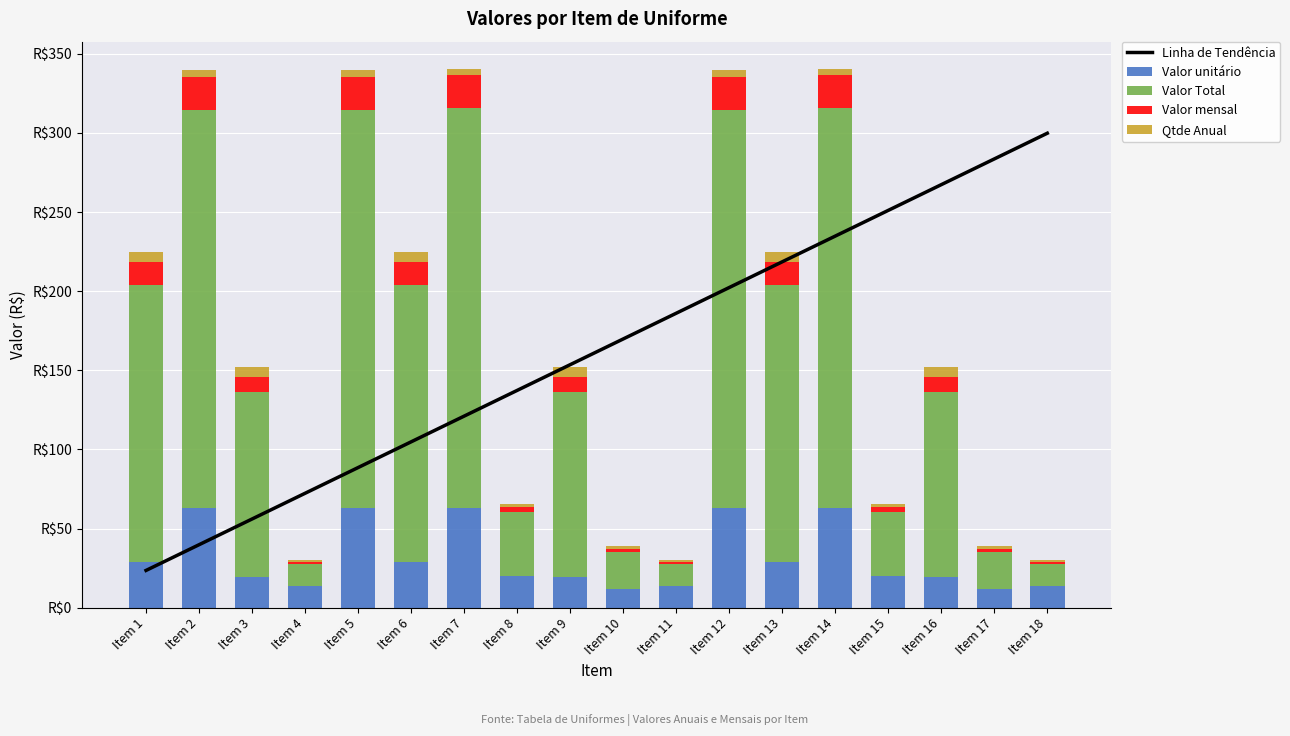

True or false: Valor mensal has a value of 21.0 at Item 5.

True